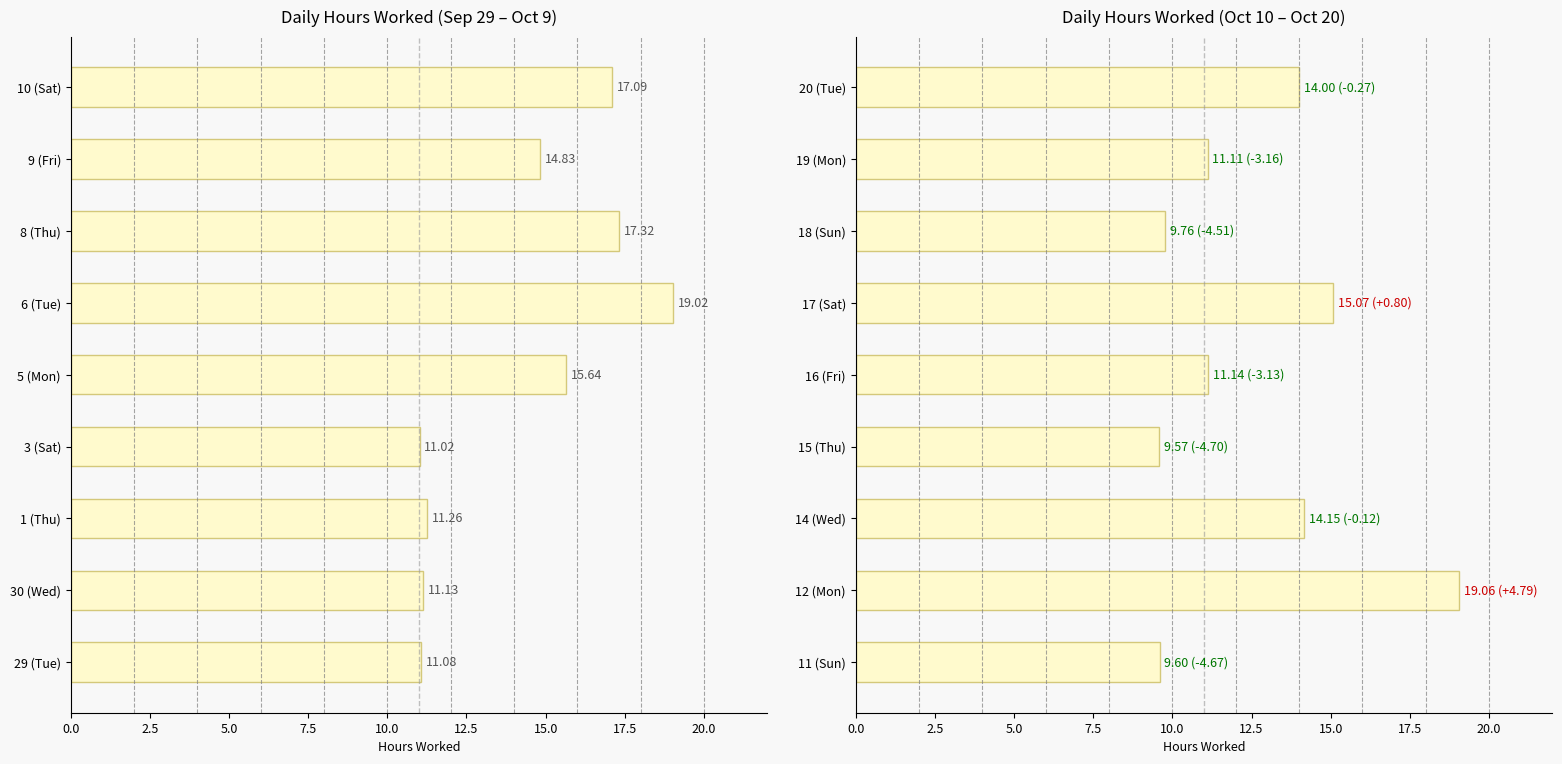

At how many categories does at least one series exceed 18?

2